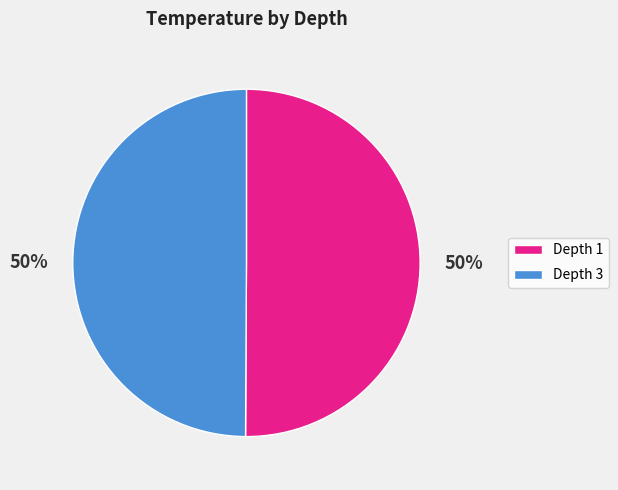

Do Depth 1 and Depth 3 together represent more than half of the pie?

Yes